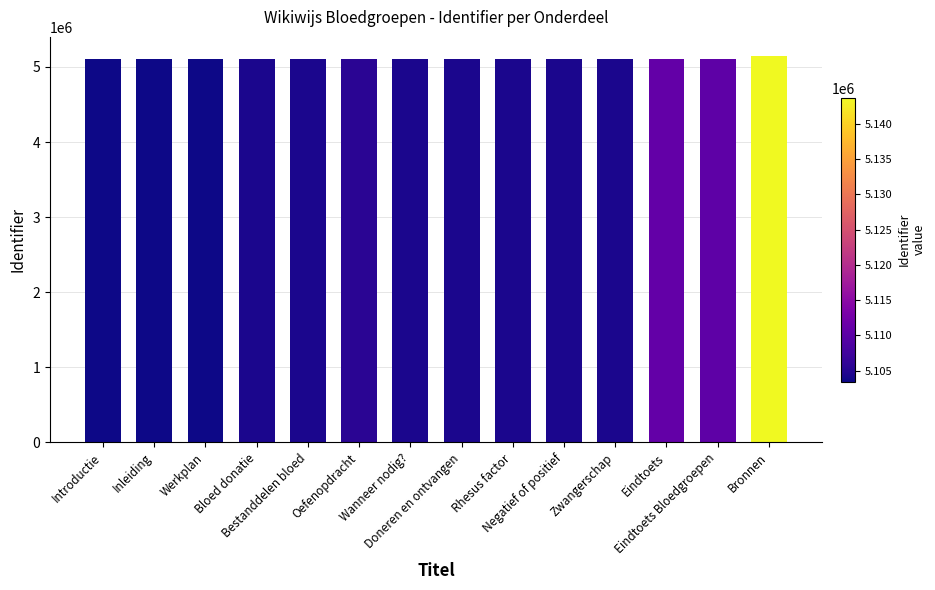

What position from the left is Bloed donatie?

4